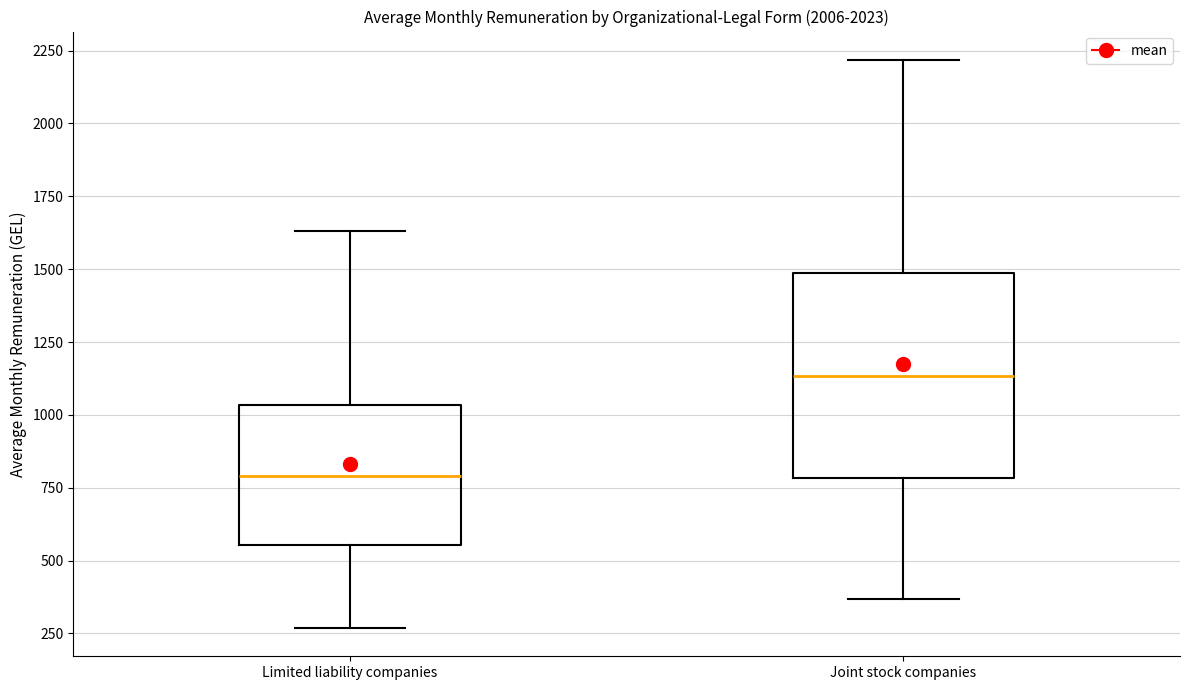

Which box is the tallest, from its lower edge to its upper edge?

Joint stock companies